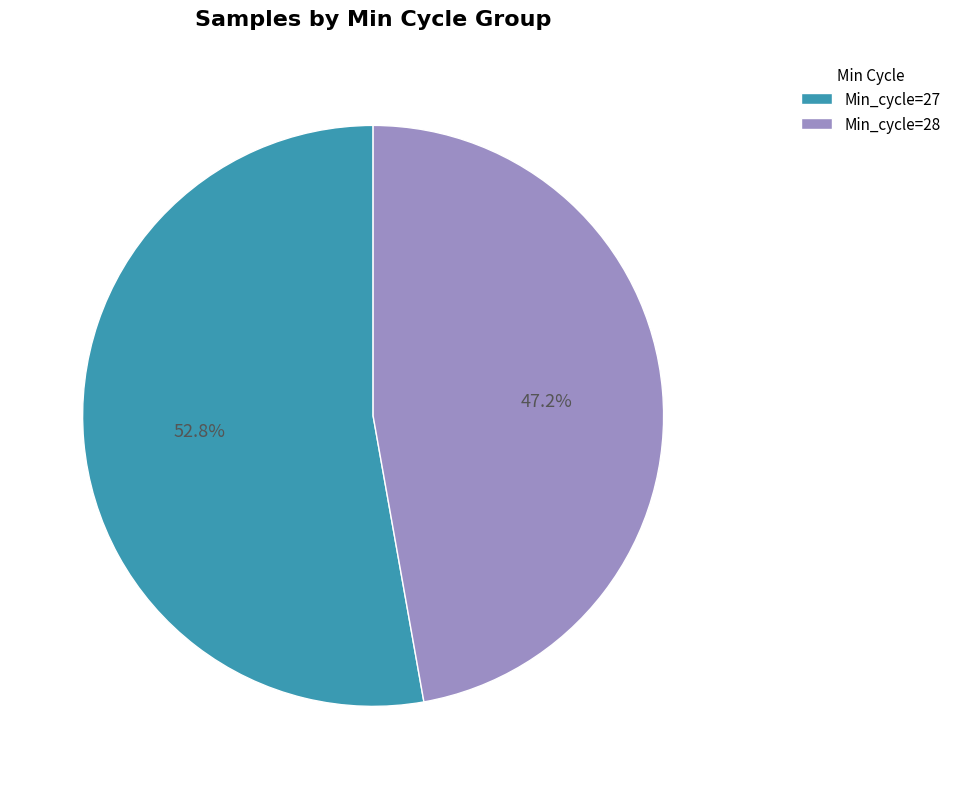

Between Min_cycle=27 and Min_cycle=28, which is larger?

Min_cycle=27